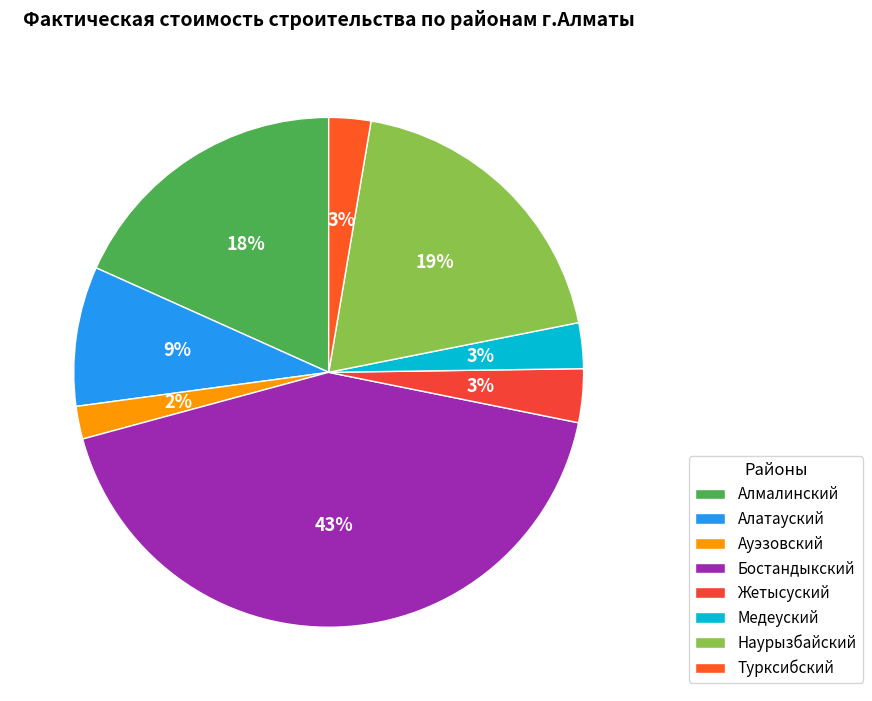

Does Алатауский represent more than half of the total?

No